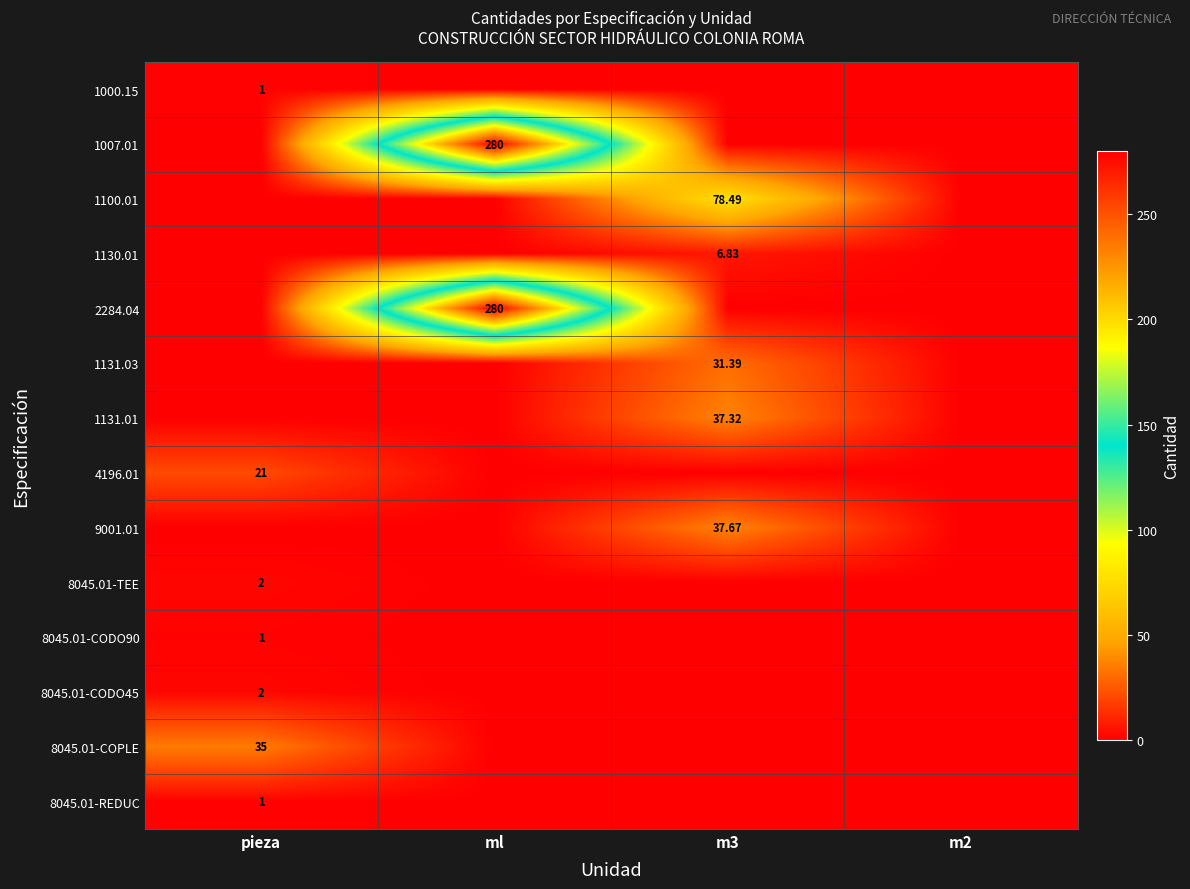

True or false: 8045.01-REDUC has a value of 0.0 at ml.

True